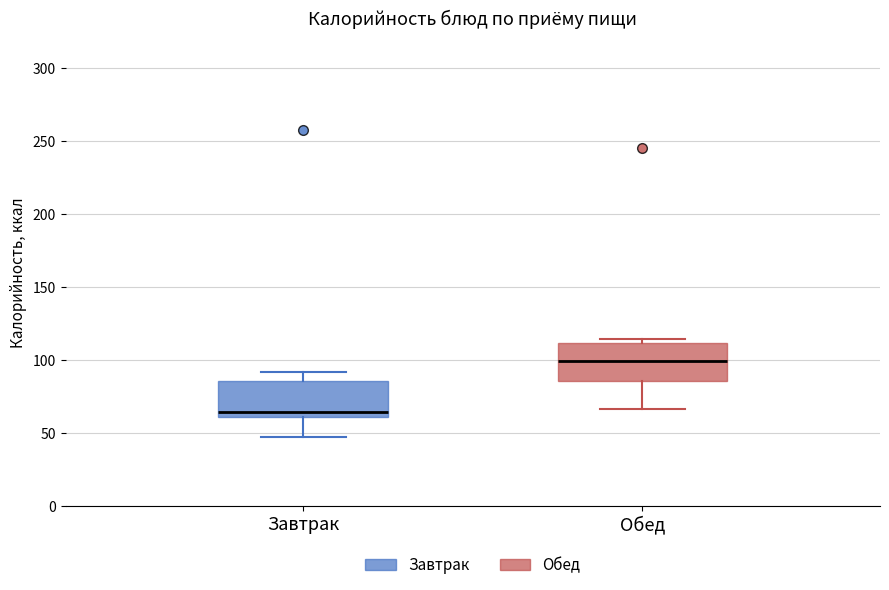

Reading left to right, transcribe this box plot: for each box, give where its median line is, the range the box spans, and where its two whiskers end, as read against the y-axis. The values are not printed on the chart, so give them approximately, as read against the axis.

Завтрак: median 65, box 60 to 85, whiskers 45 to 90
Обед: median 100, box 85 to 110, whiskers 65 to 115